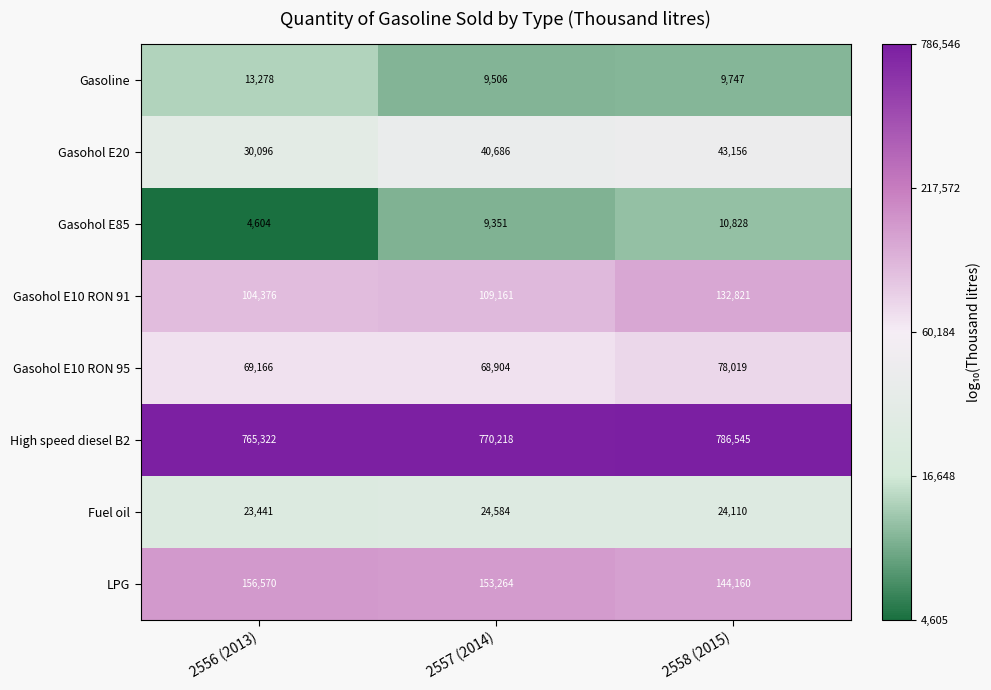

How many categories are shown in the chart?

3